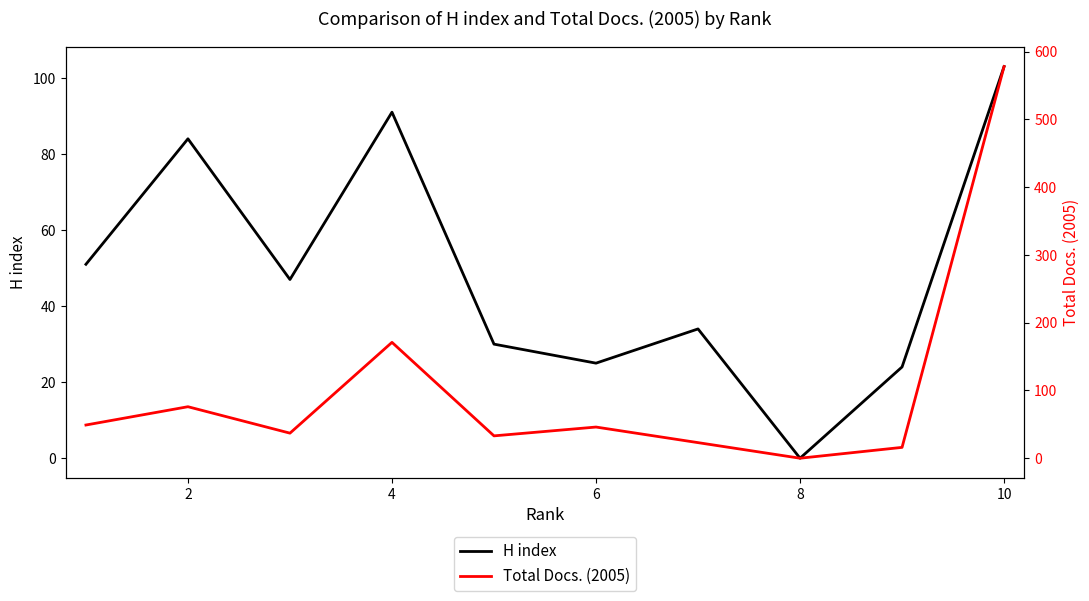

The value of H index at 10 is 103. True or false?

True